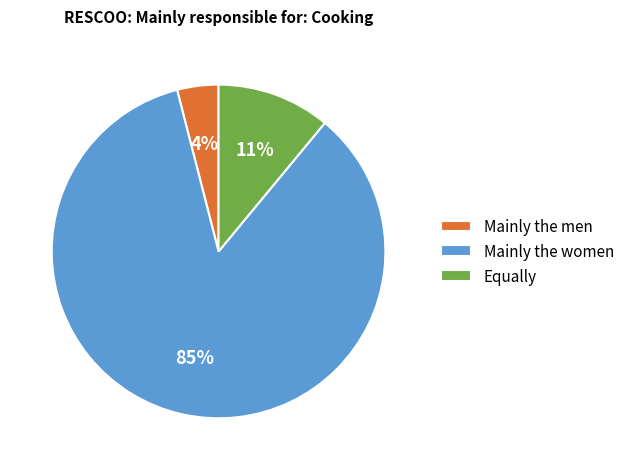

How many segments does this pie chart have?

3